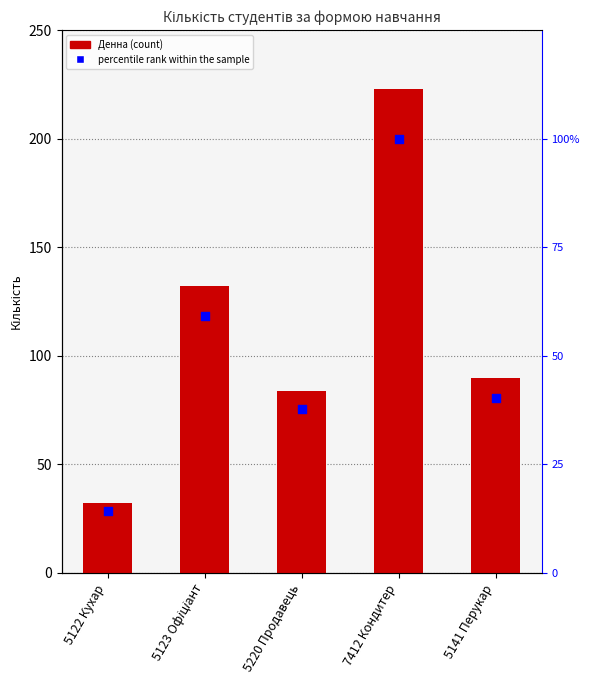

Which series has the largest total across all categories?

Денна